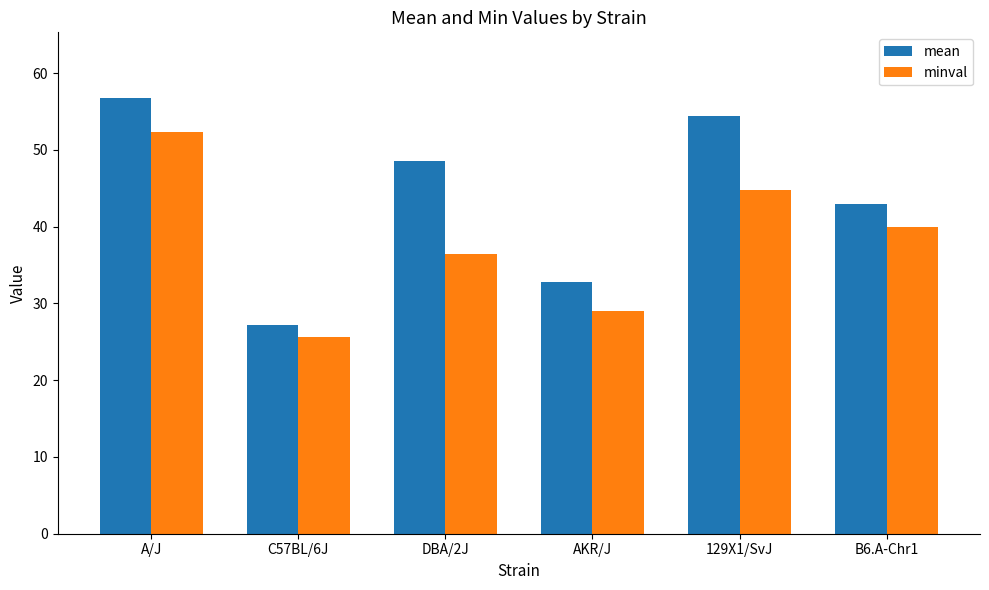

At how many categories does at least one series exceed 55?

1